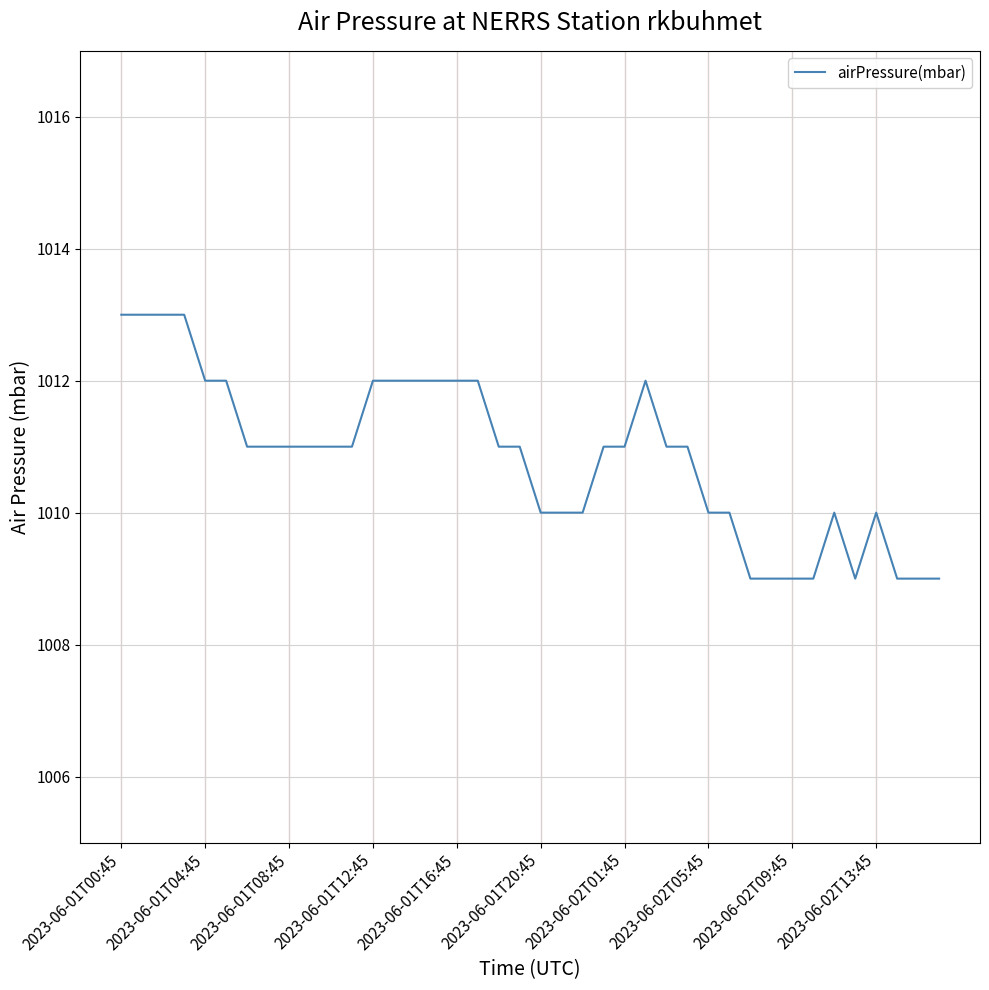

True or false: the data has more than 2 interior local peaks.

True